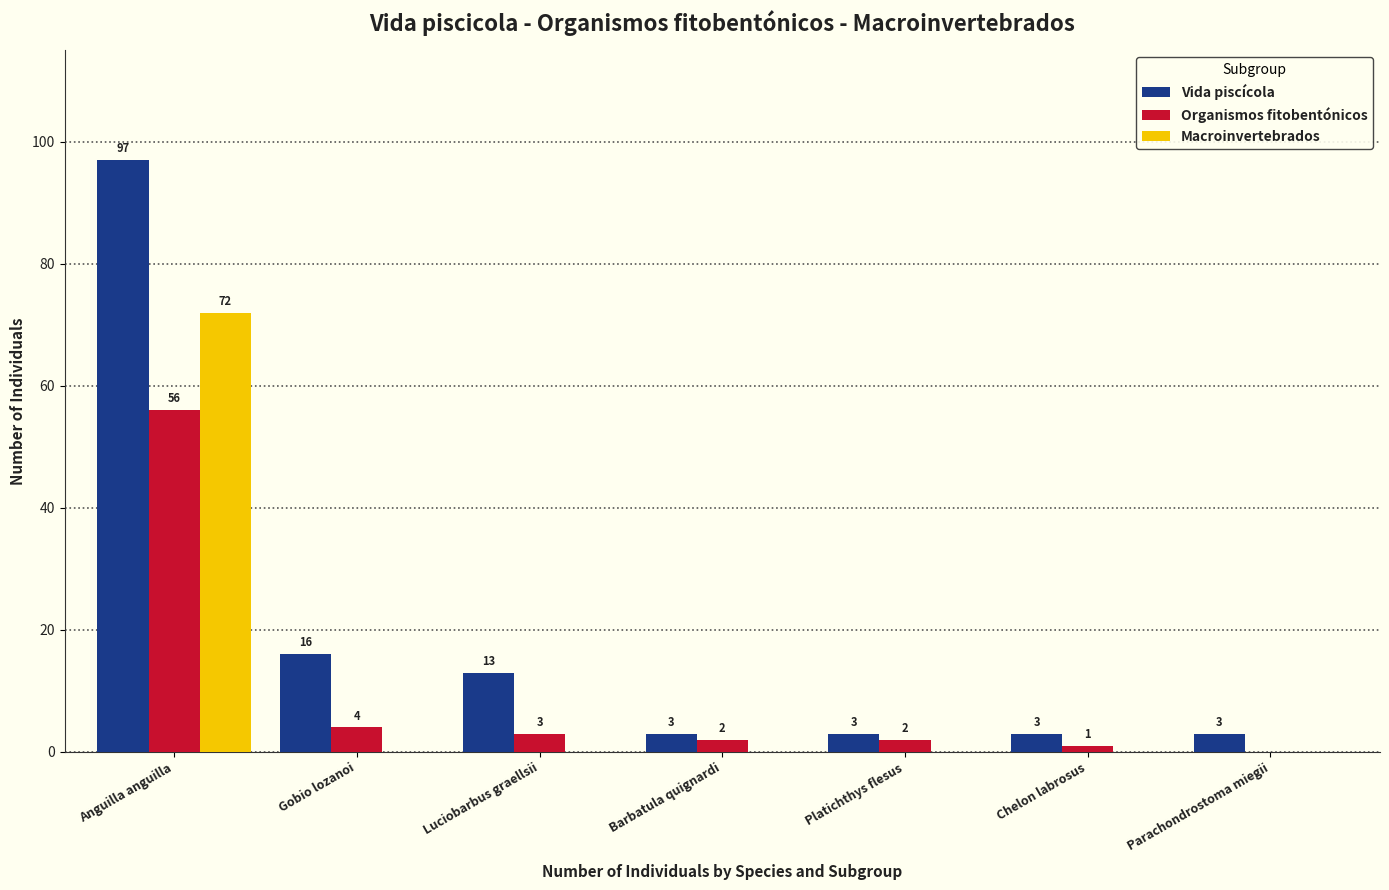

Reading left to right, extract all data points from this chart.

Vida piscícola: 97	16	13	3	3	3	3
Organismos fitobentónicos: 56	4	3	2	2	1	0
Macroinvertebrados: 72	0	0	0	0	0	0